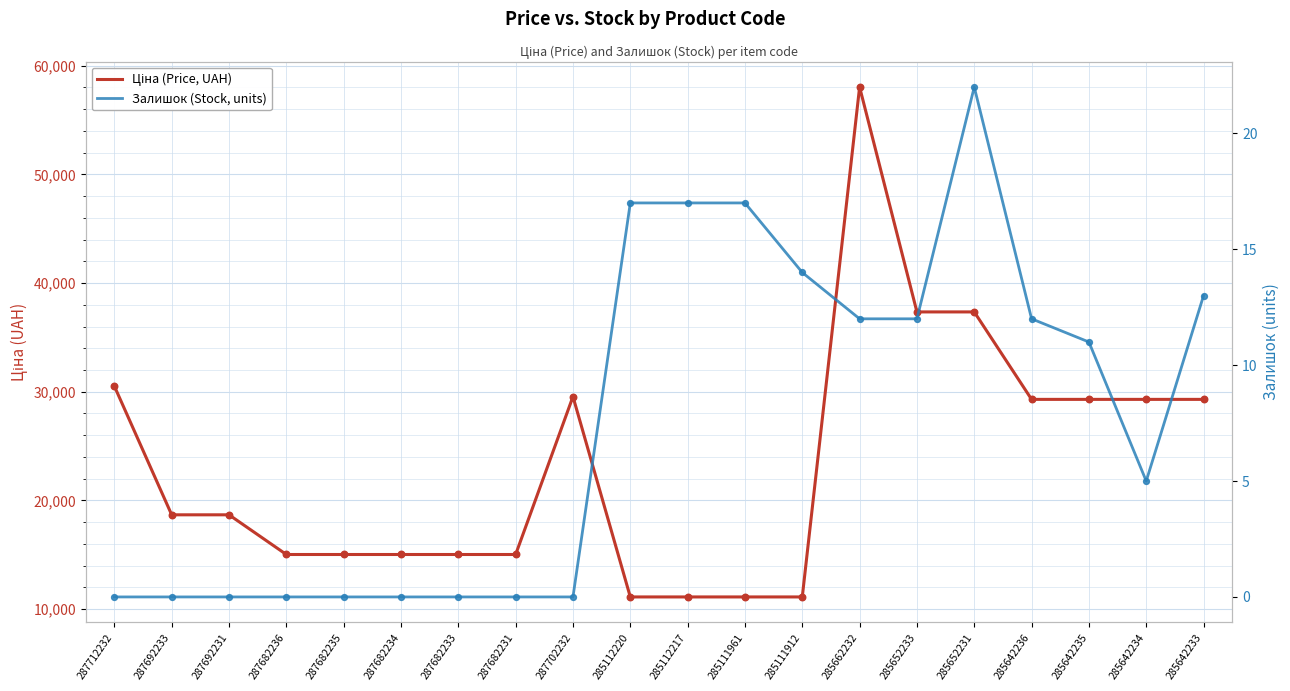

Which series has the largest Y range (max minus min)?

Ціна (Price, UAH)